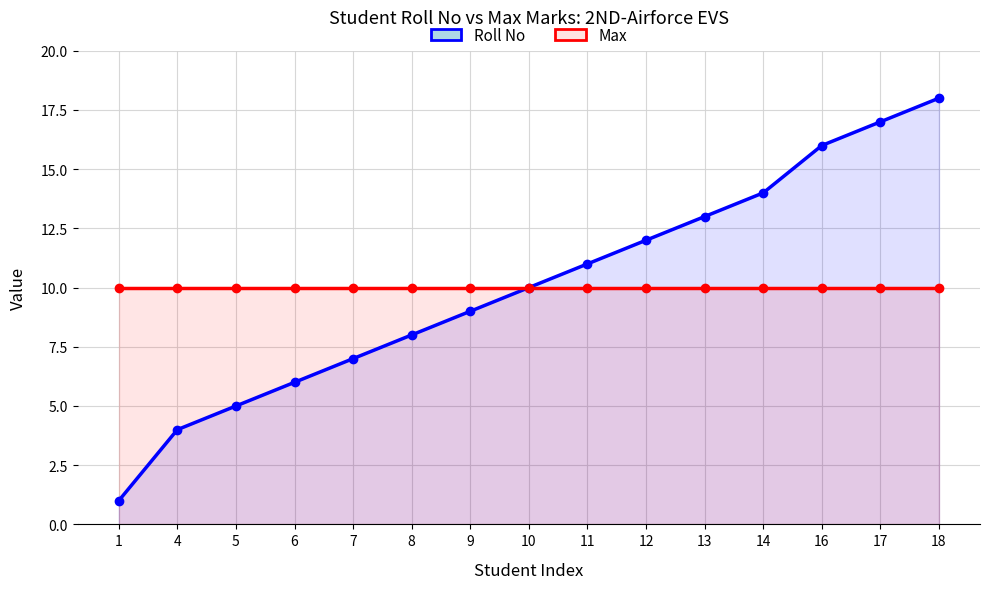

Which category has the lowest value in the Max series?

1